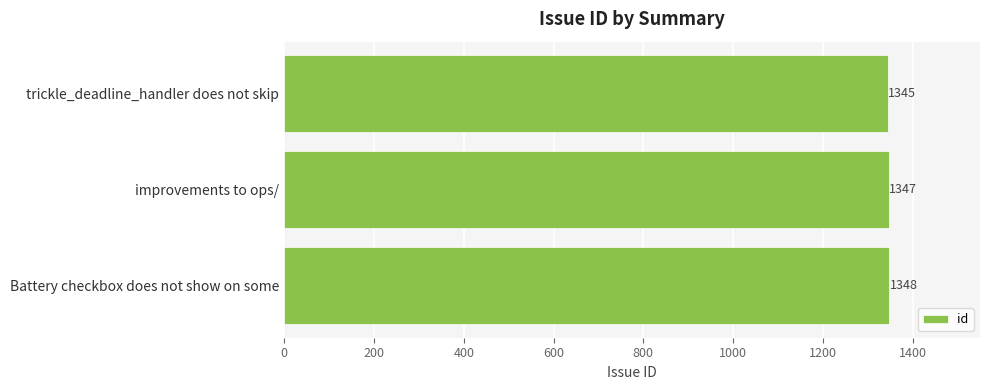

What is the difference between the second highest and minimum values?

2